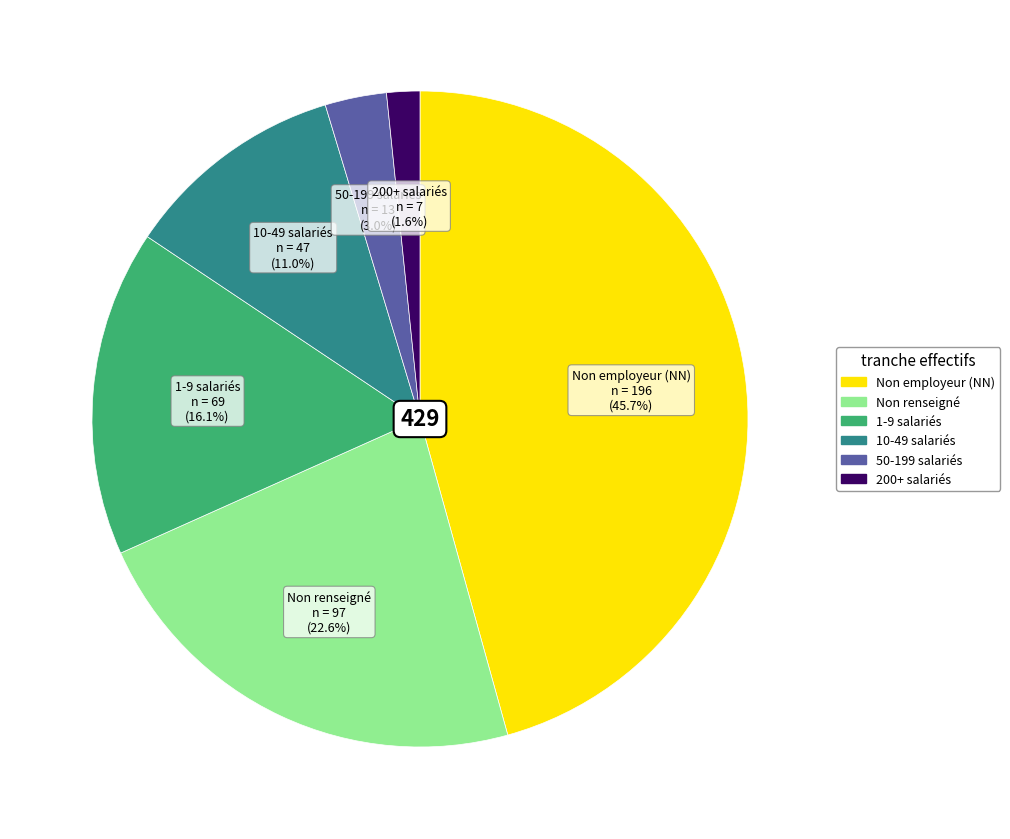

Is there a majority slice in this chart?

No